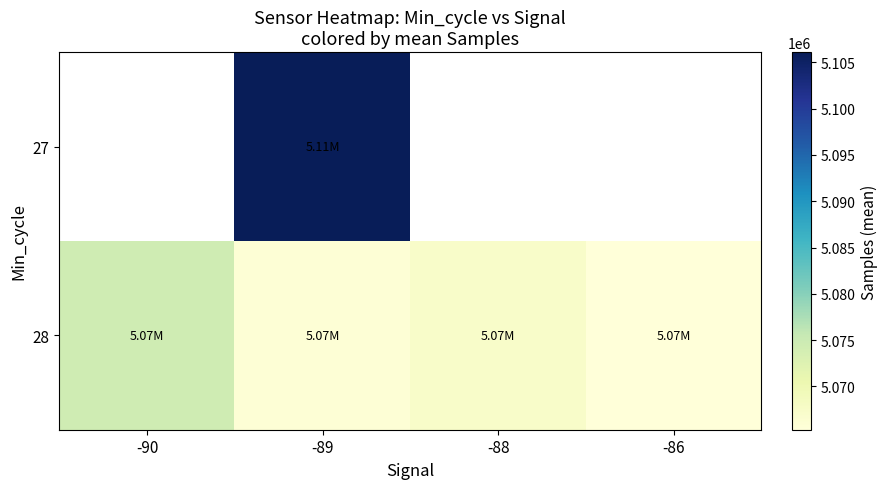

Is the value of 27 at -89 greater than the value of 28 at -89?

Yes